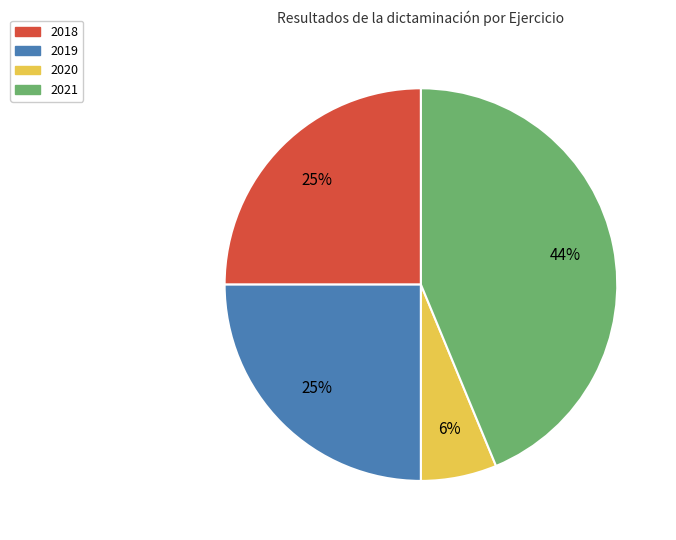

To the nearest percent, what is the combined percentage of 2018 and 2020?

31%